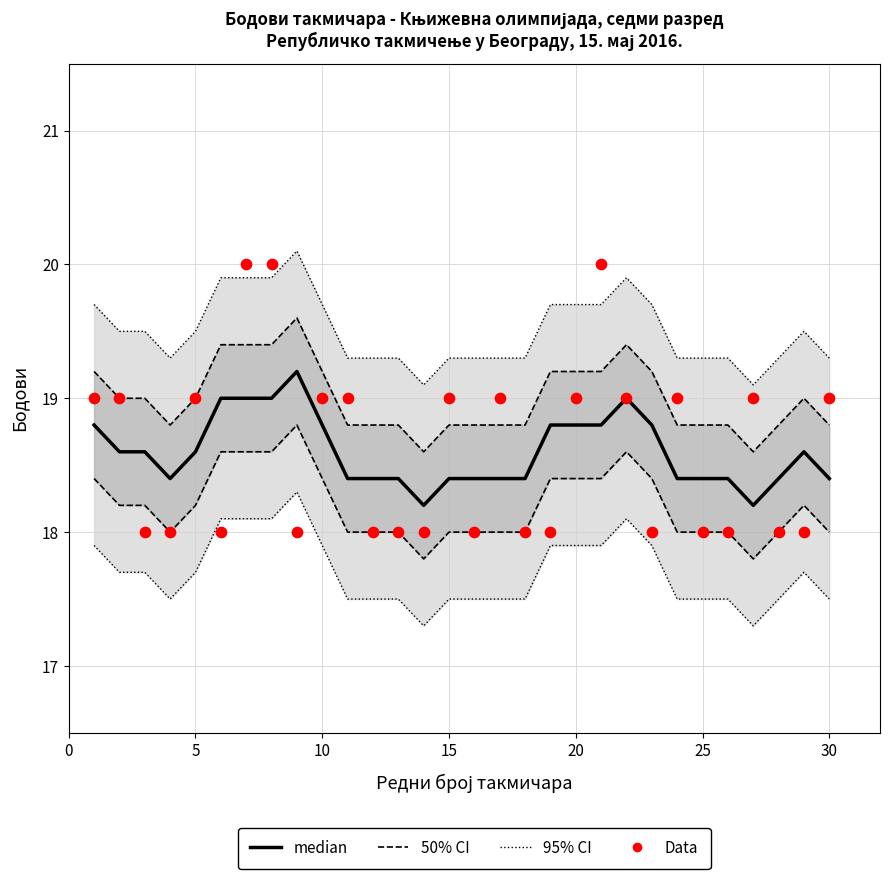

Which series has the widest spread of Y values?

Data